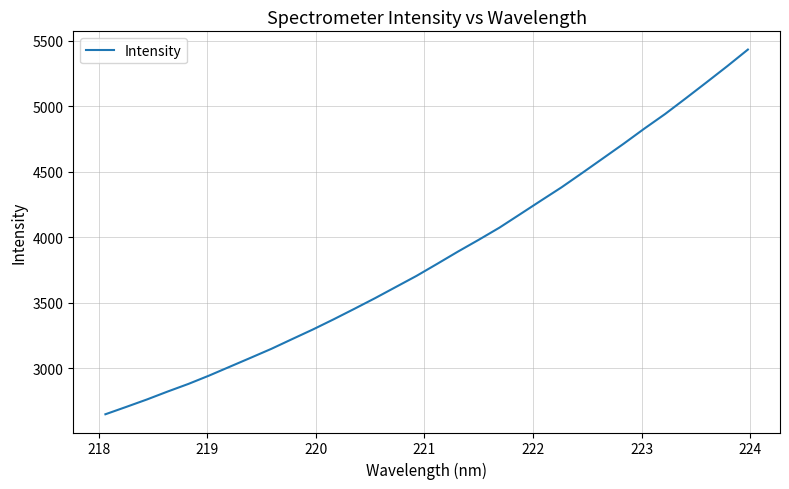

What is the difference between the maximum and minimum values?

2784.9